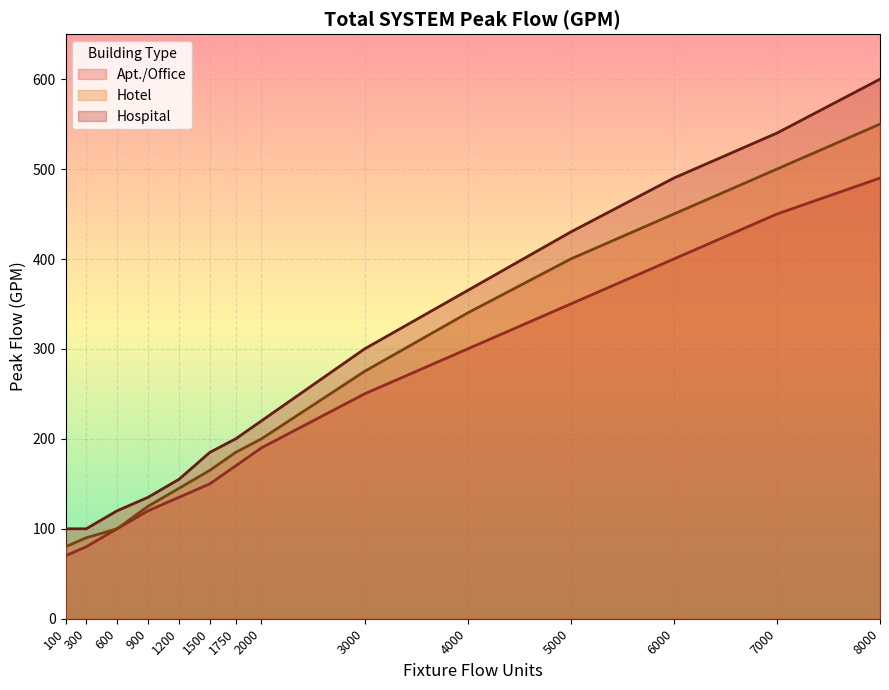

What is the sum of all Hospital values?

3940